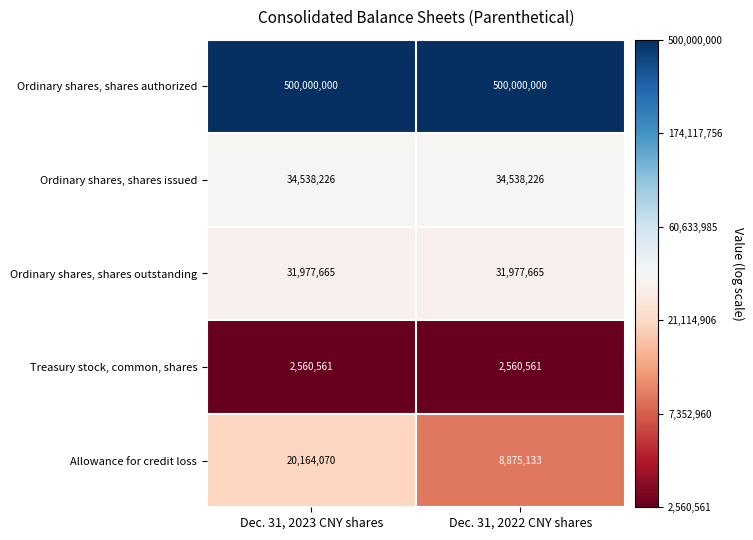

At which label is Allowance for credit loss closest to 14519601?

Dec. 31, 2022 CNY shares